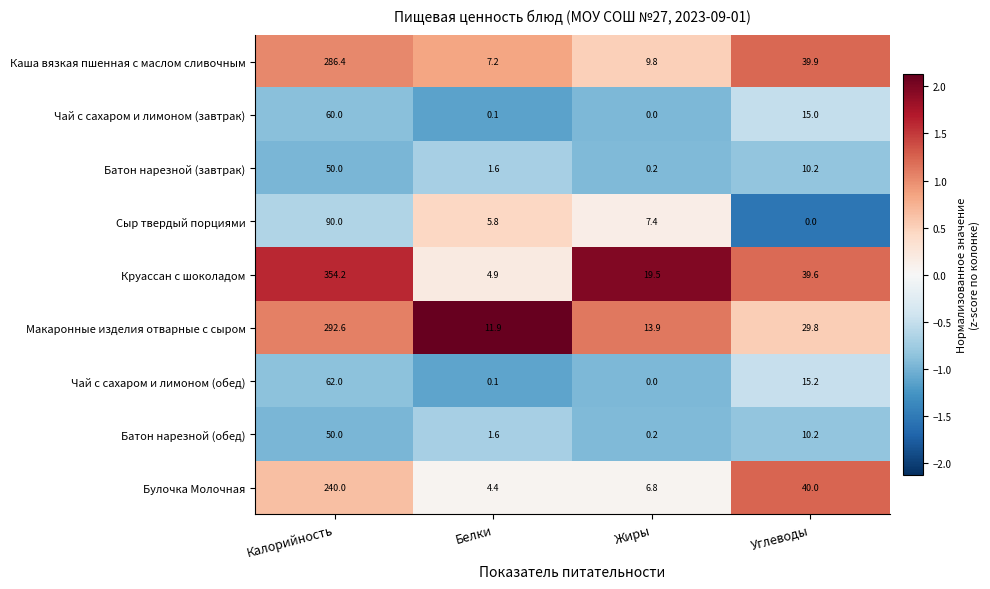

Read the Сыр твердый порциями value at Жиры.

7.4